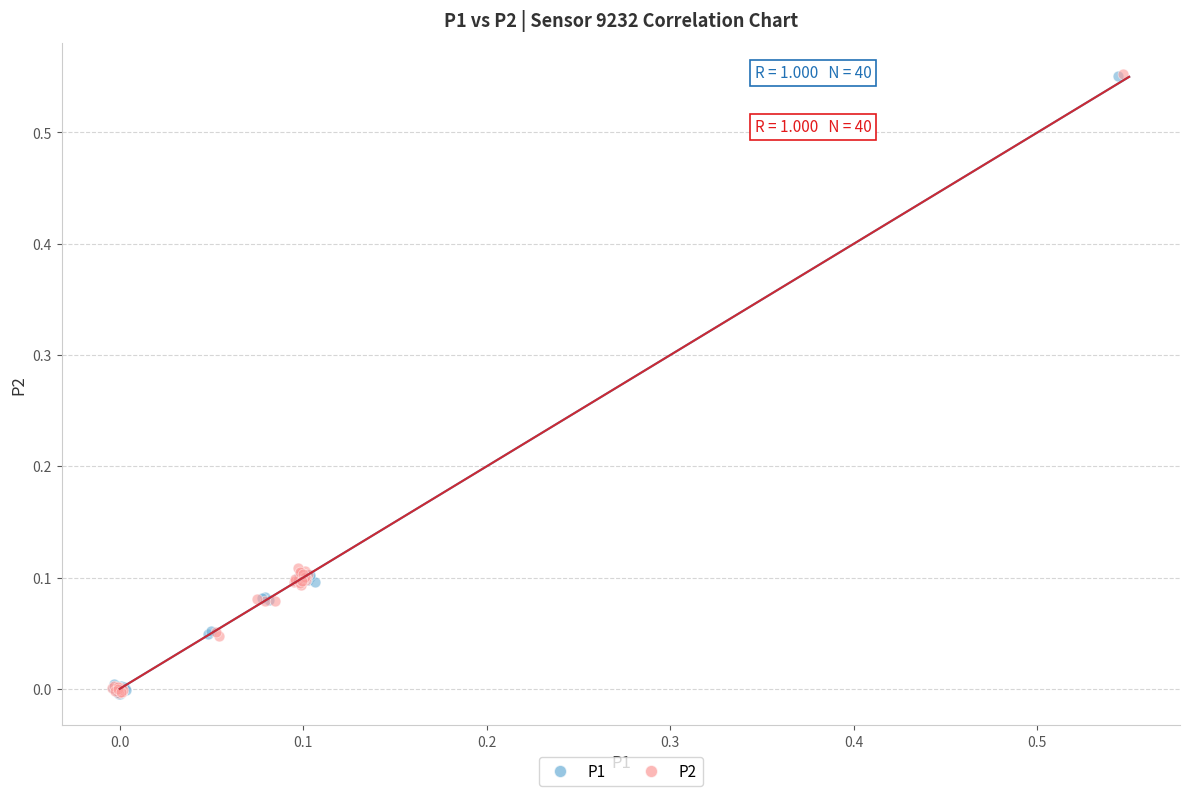

Which series has the largest Y range (max minus min)?

P2